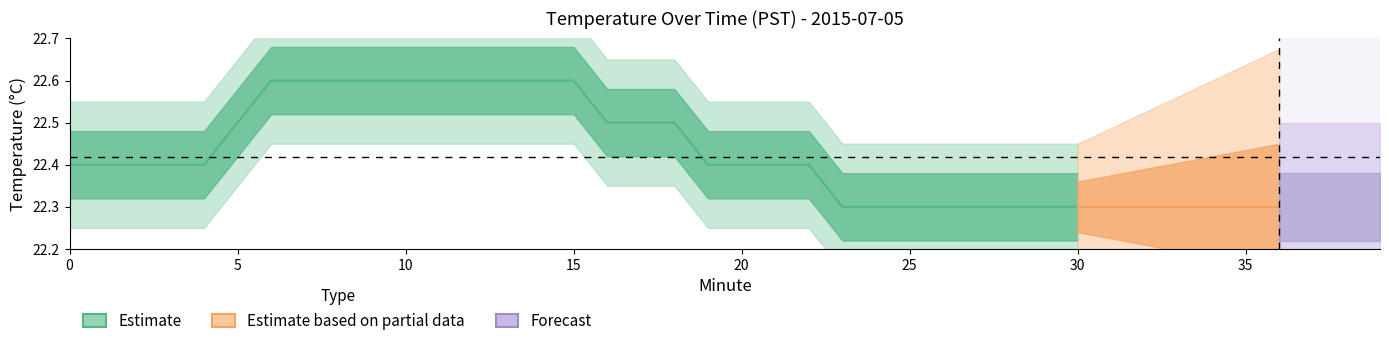

Reading left to right, extract all data points from this chart.

Temperature: 0=22.4	1=22.4	2=22.4	3=22.4	4=22.4	5=22.5	6=22.6	7=22.6	8=22.6	9=22.6	10=22.6	11=22.6	12=22.6	13=22.6	14=22.6	15=22.6	16=22.5	17=22.5	18=22.5	19=22.4	20=22.4	21=22.4	22=22.4	23=22.3	24=22.3	25=22.3	26=22.3	27=22.3	28=22.3	29=22.3	30=22.3	31=22.3	32=22.3	33=22.3	34=22.3	35=22.3	36=22.3	37=22.3	38=22.3	39=22.3
Hour: 0=0.0	1=0.0	2=0.0	3=0.0	4=0.0	5=0.0	6=0.0	7=0.0	8=0.0	9=0.0	10=0.0	11=0.0	12=0.0	13=0.0	14=0.0	15=0.0	16=0.0	17=0.0	18=0.0	19=0.0	20=0.0	21=0.0	22=0.0	23=0.0	24=0.0	25=0.0	26=0.0	27=0.0	28=0.0	29=0.0	30=0.0	31=0.0	32=0.0	33=0.0	34=0.0	35=0.0	36=0.0	37=0.0	38=0.0	39=0.0
Minute: 0=0.0	1=1.0	2=2.0	3=3.0	4=4.0	5=5.0	6=6.0	7=7.0	8=8.0	9=9.0	10=10.0	11=11.0	12=12.0	13=13.0	14=14.0	15=15.0	16=16.0	17=17.0	18=18.0	19=19.0	20=20.0	21=21.0	22=22.0	23=23.0	24=24.0	25=25.0	26=26.0	27=27.0	28=28.0	29=29.0	30=30.0	31=31.0	32=32.0	33=33.0	34=34.0	35=35.0	36=36.0	37=37.0	38=38.0	39=39.0